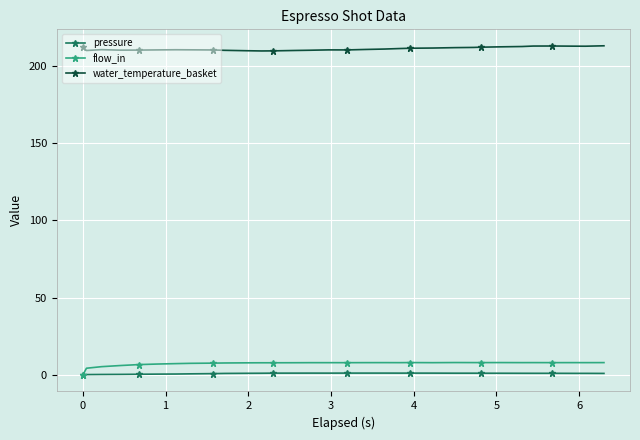

True or false: water_temperature_basket and flow_in intersect in this chart.

False